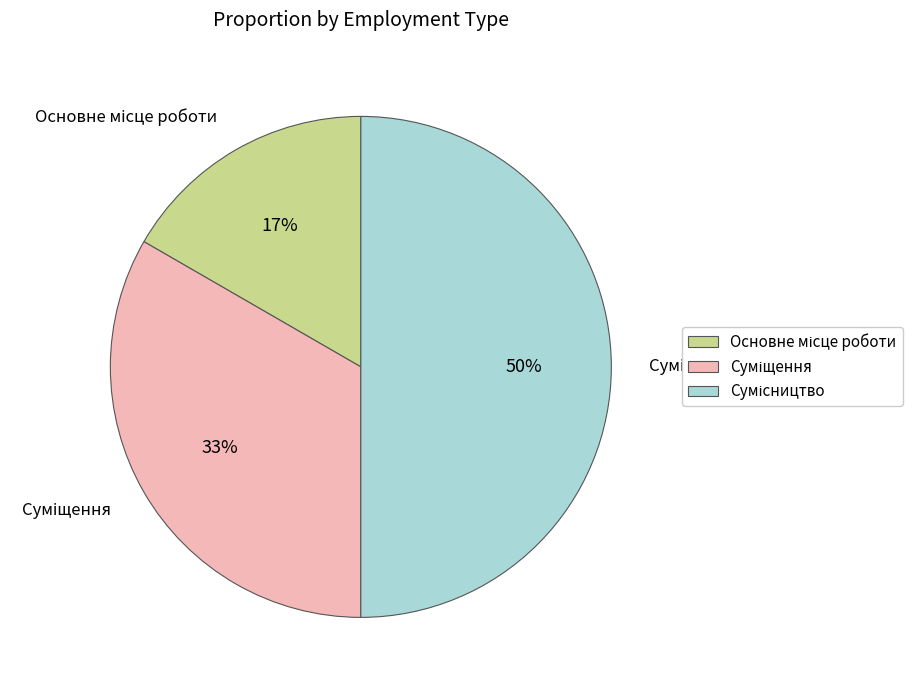

Count the number of slices in the pie.

3